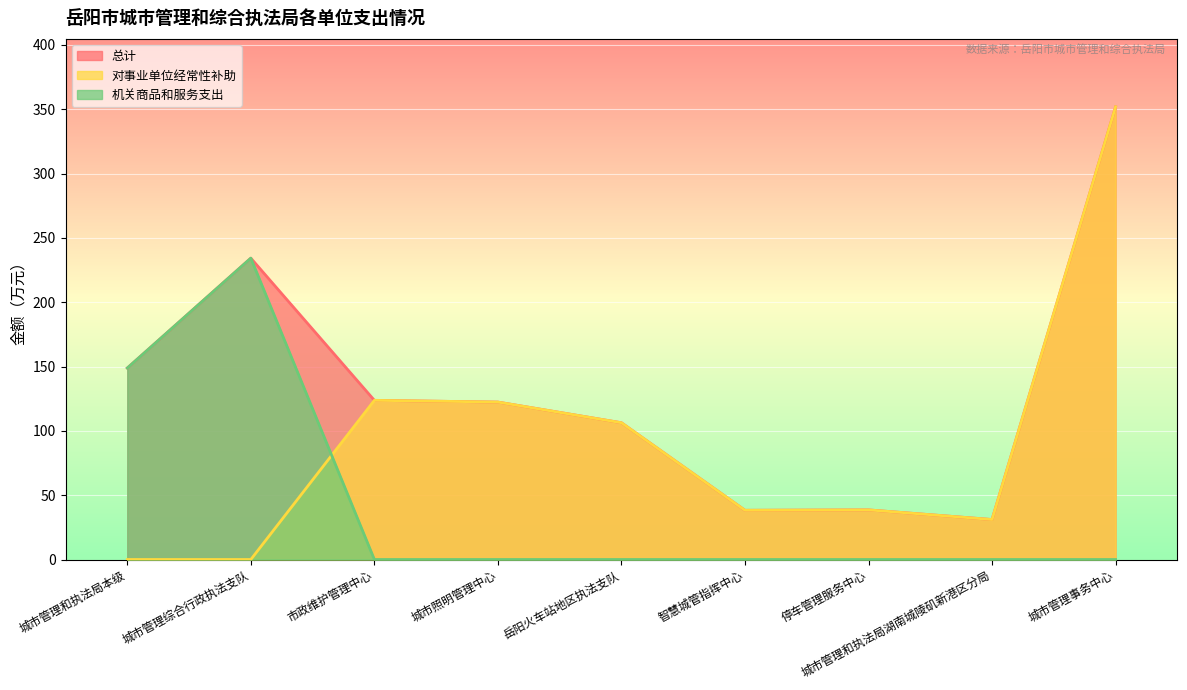

What is the difference between the 总计 values at 停车管理服务中心 and 城市管理综合行政执法支队?

195.7